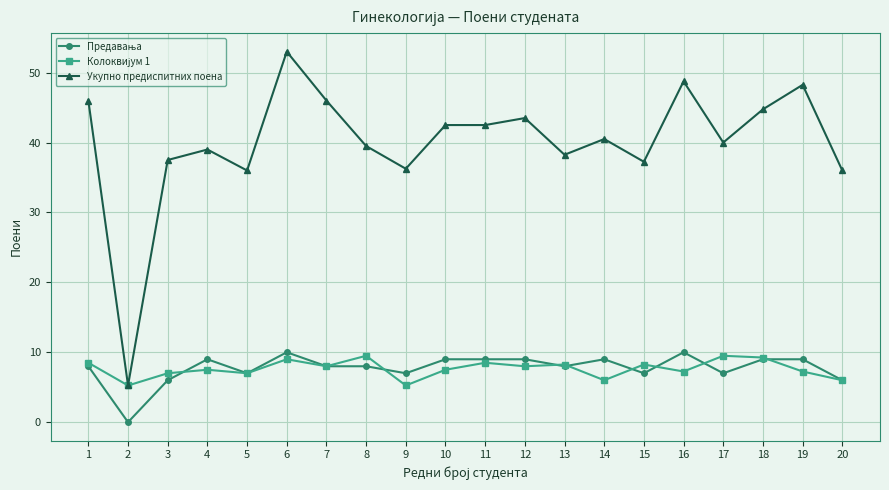

Where is the first local maximum for Укупно предиспитних поена?

4